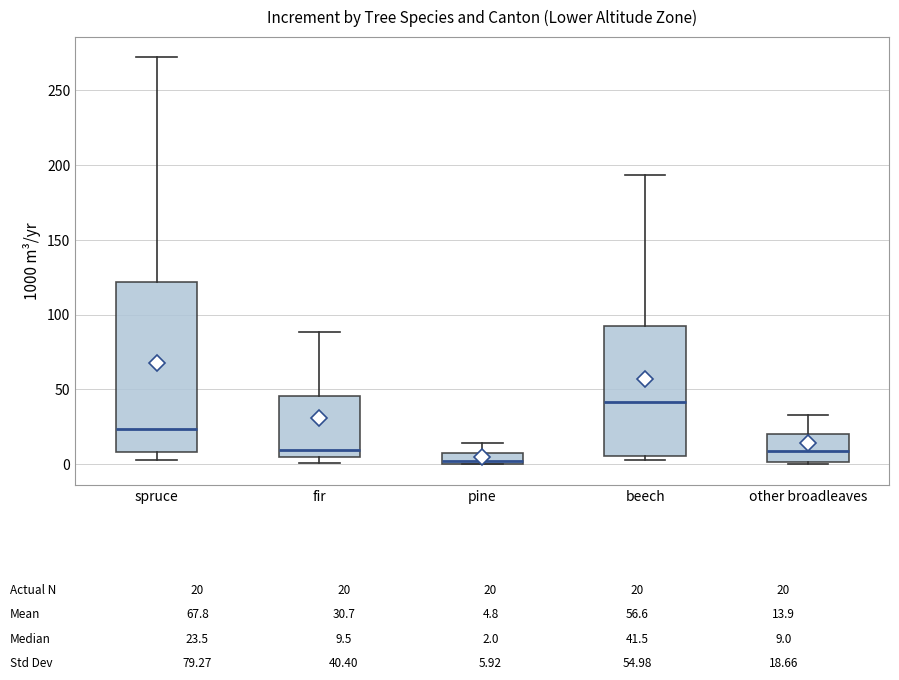

Which box is the tallest, from its lower edge to its upper edge?

spruce